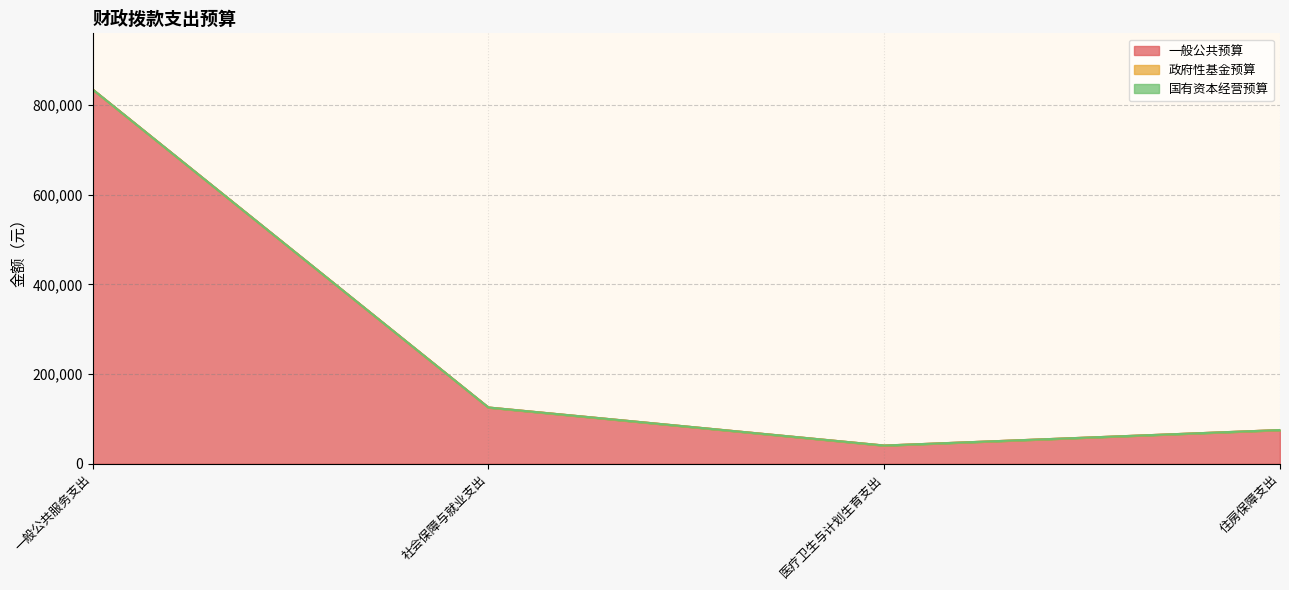

What is the maximum value shown in the chart?

834488